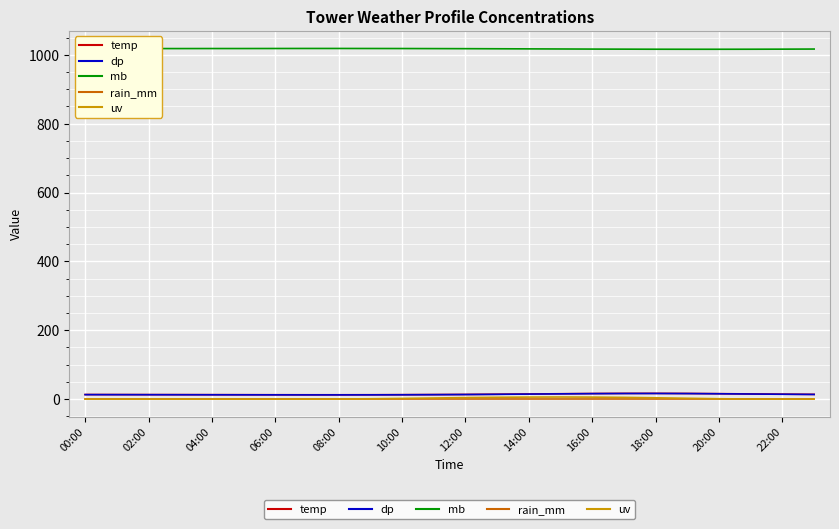

What are all the series names shown in the legend?

temp, dp, mb, rain_mm, uv